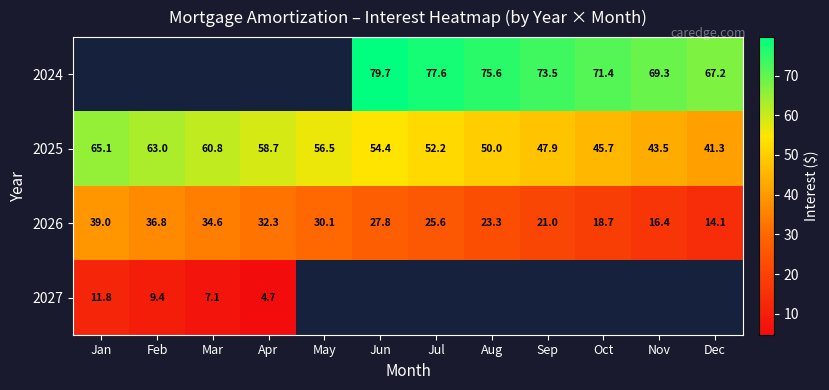

What is the maximum value shown in the chart?

79.7